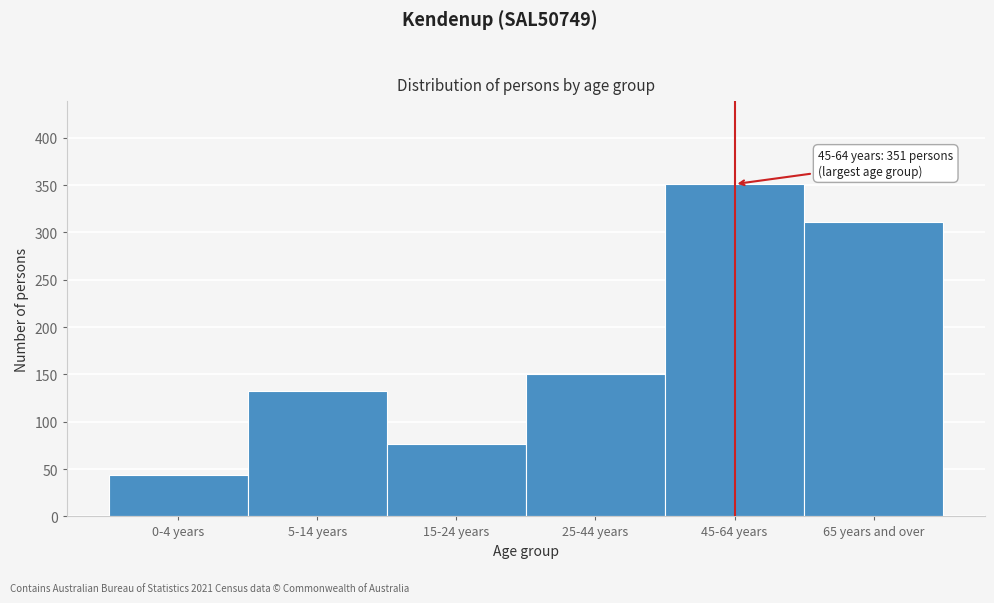

Reading left to right, what are all the values shown in this chart?

0-4 years=44	5-14 years=133	15-24 years=77	25-44 years=150	45-64 years=351	65 years and over=311